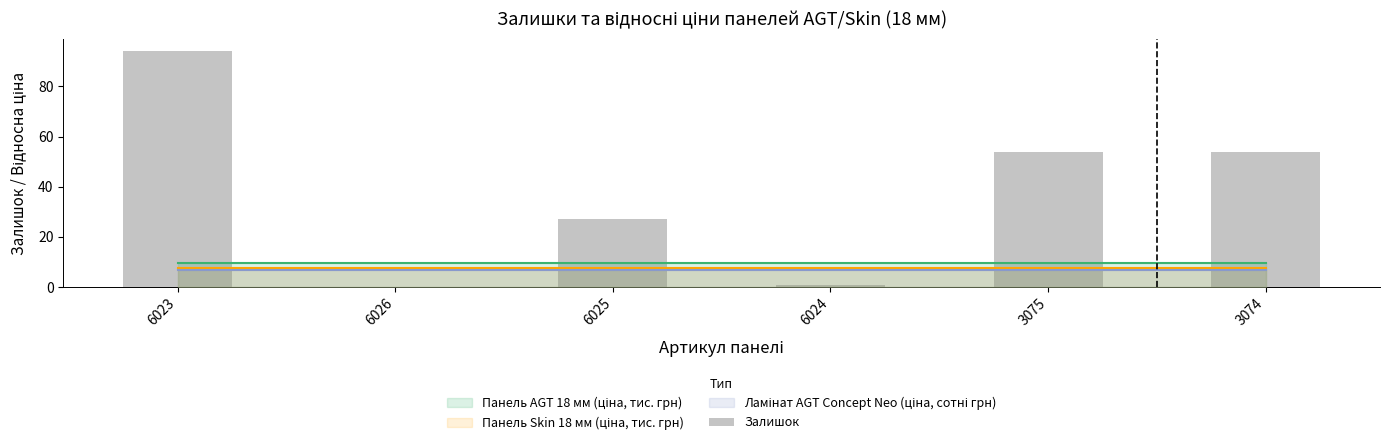

What is the greatest value displayed?

94